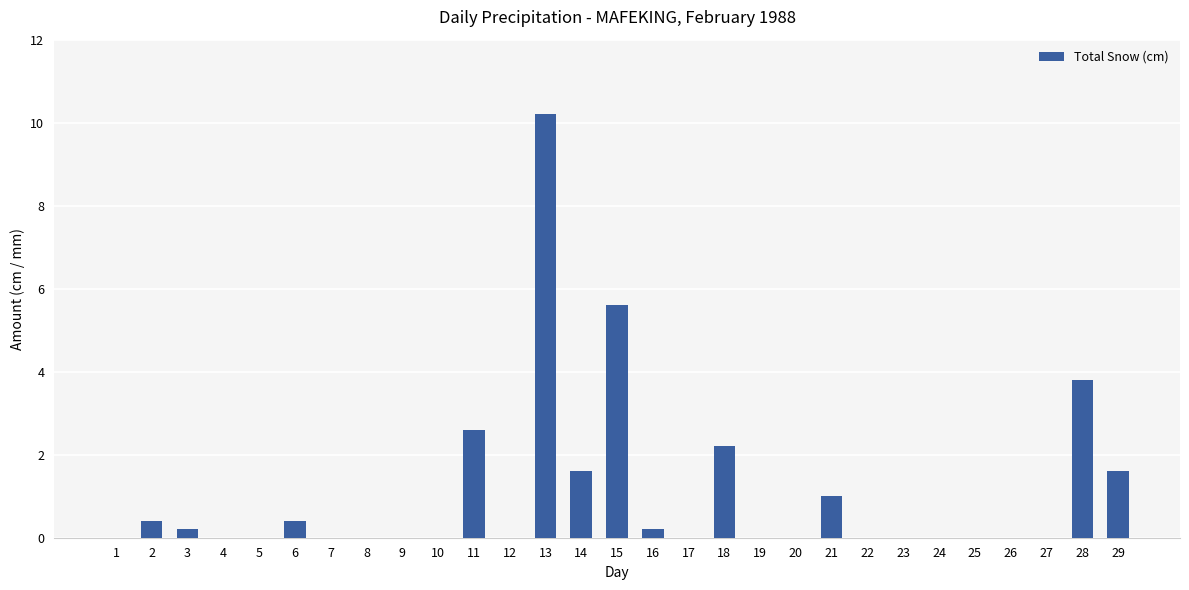

Are the bars horizontal?

No